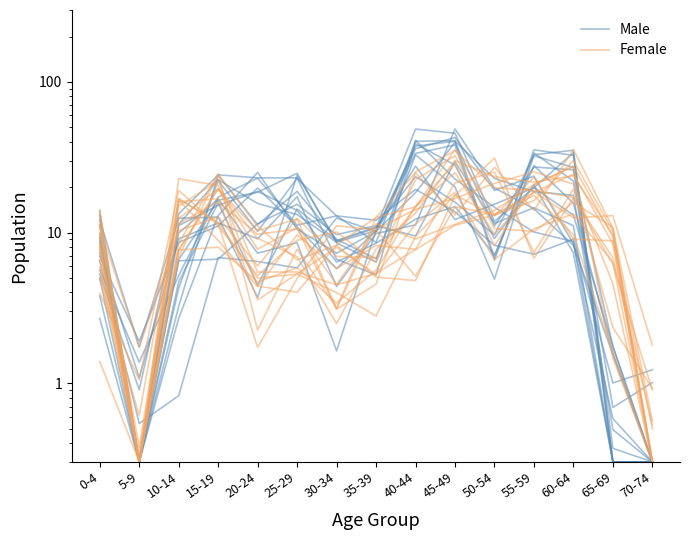

At which category does the chart reach its minimum across all series?

5-9